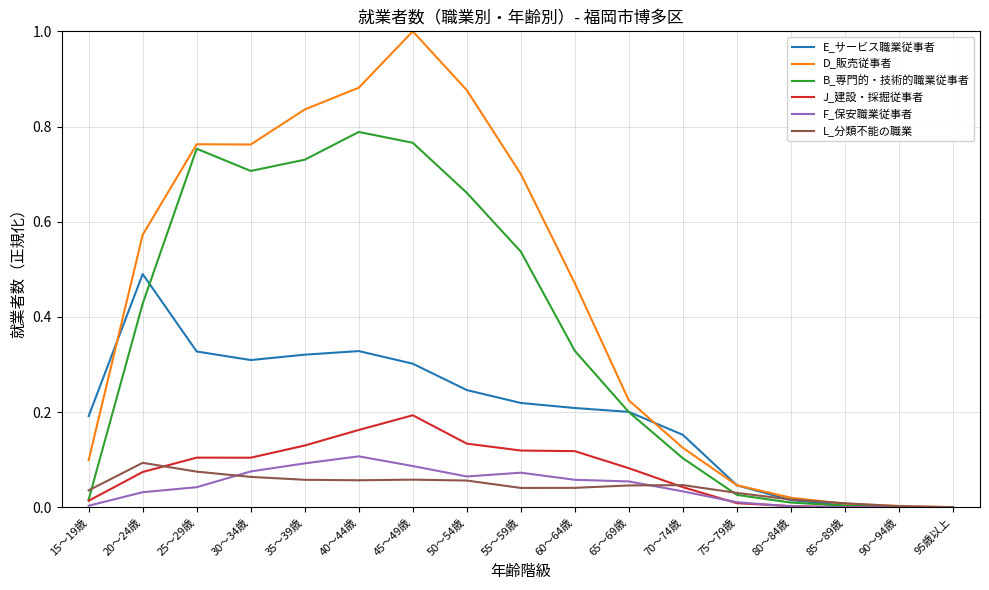

Which label corresponds to the largest value in the chart?

45～49歳